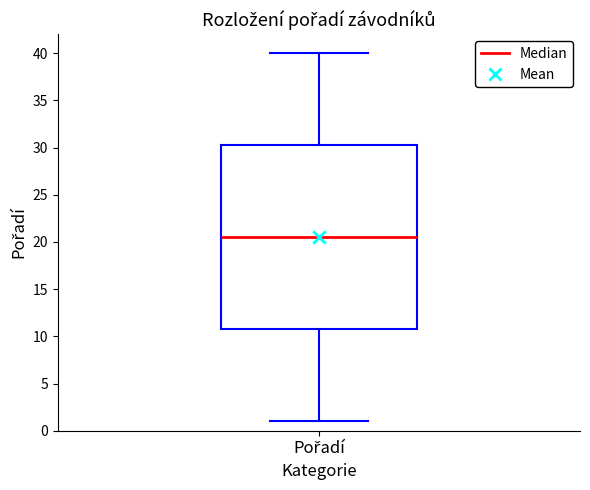

Transcribe this box plot: give where the median line is, the range the box spans, and where the two whiskers end, as read against the y-axis. The values are not printed on the chart, so give them approximately, as read against the axis.

median 20.5, box 11.0 to 30.5, whiskers 1.0 to 40.0